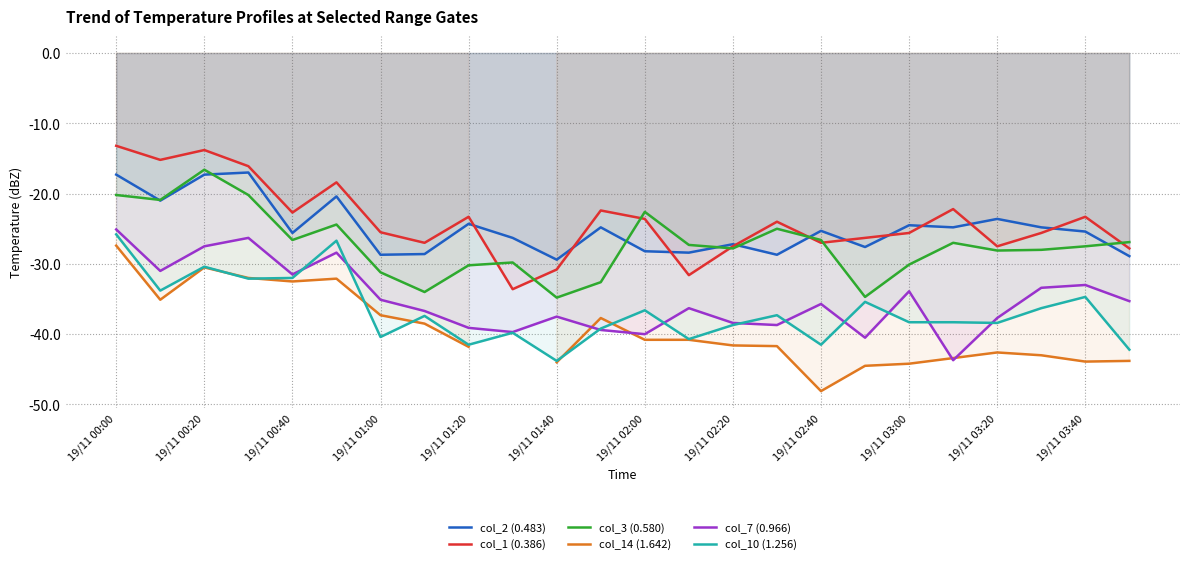

How many data points in col_3 (0.580) are above -27?

10